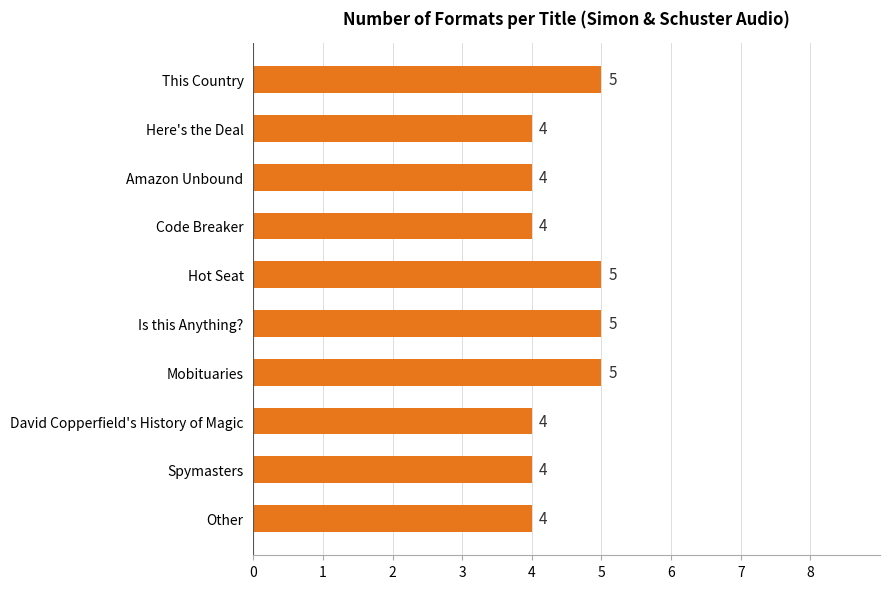

What is the maximum value shown in the chart?

5